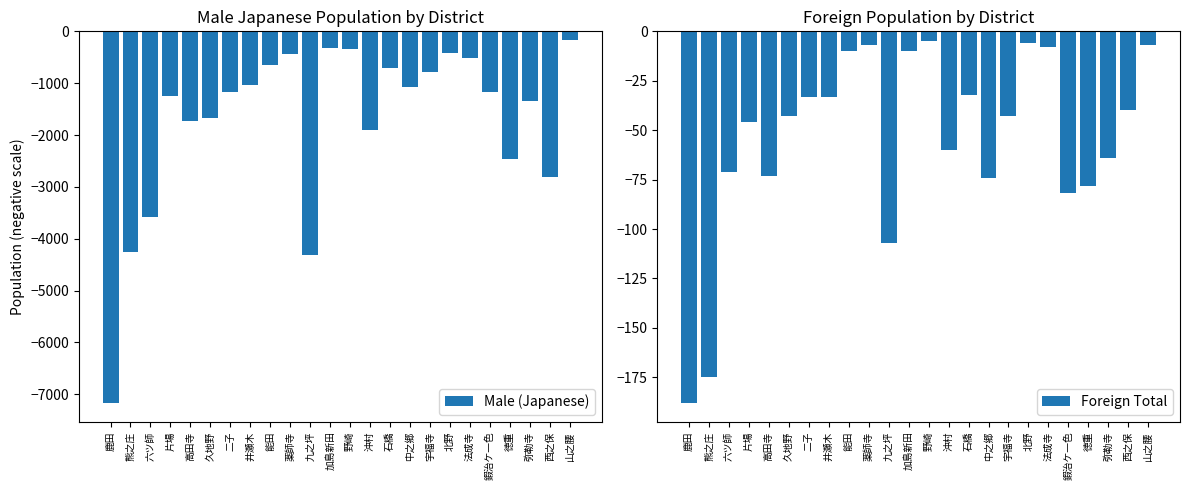

What is the highest value of the Foreign Total series?

-5